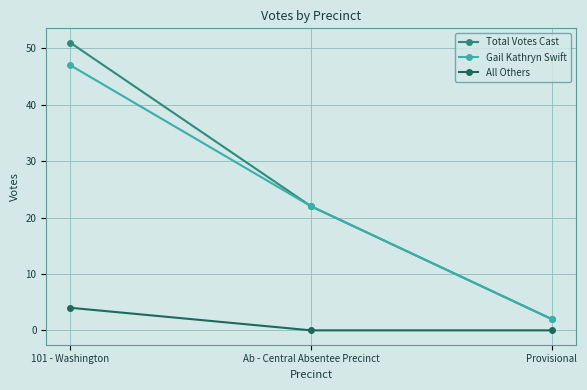

The value of Total Votes Cast at 101 - Washington is 51. True or false?

True